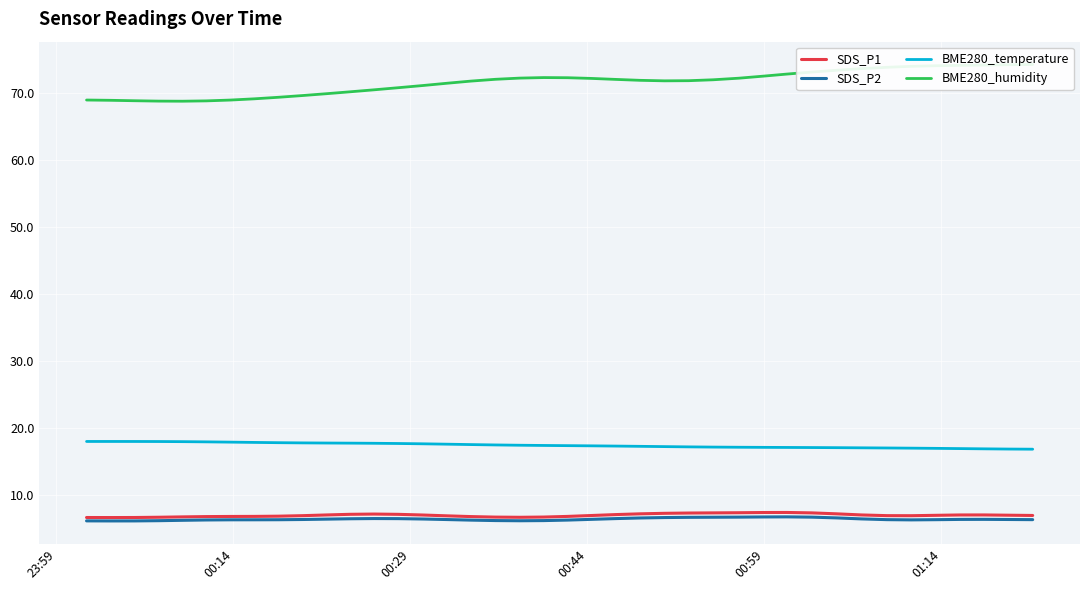

What is the difference between the maximum and minimum values in the SDS_P1 series?

0.8